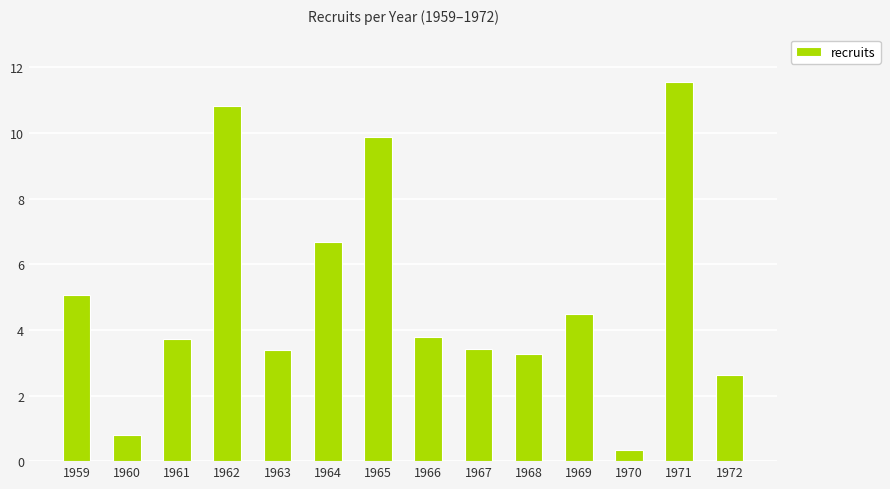

What is the greatest value displayed?

11.6